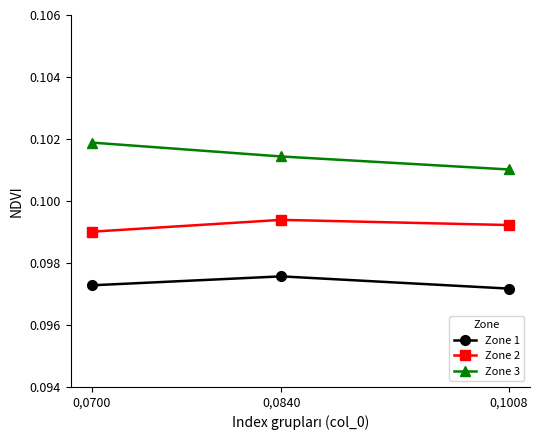

What is the total value across all series at 0,0700?

0.3